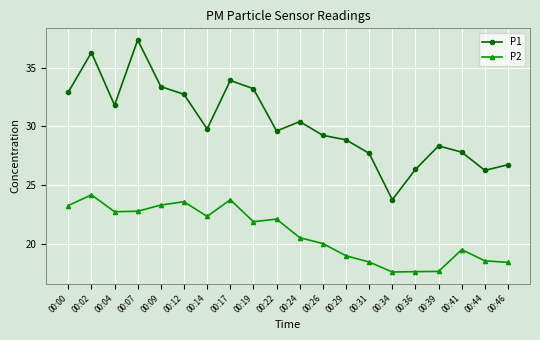

How many lines are shown in the chart?

2